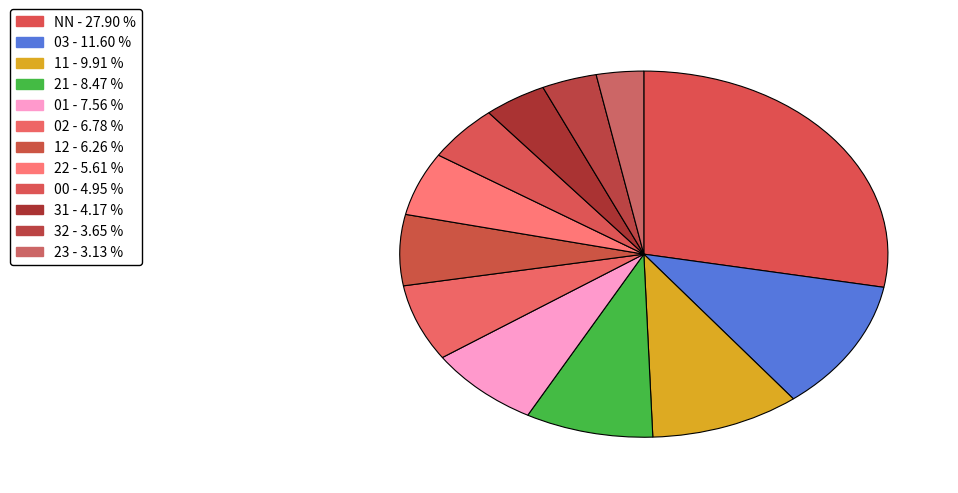

To the nearest percent, what percentage of the pie is 21?

8%